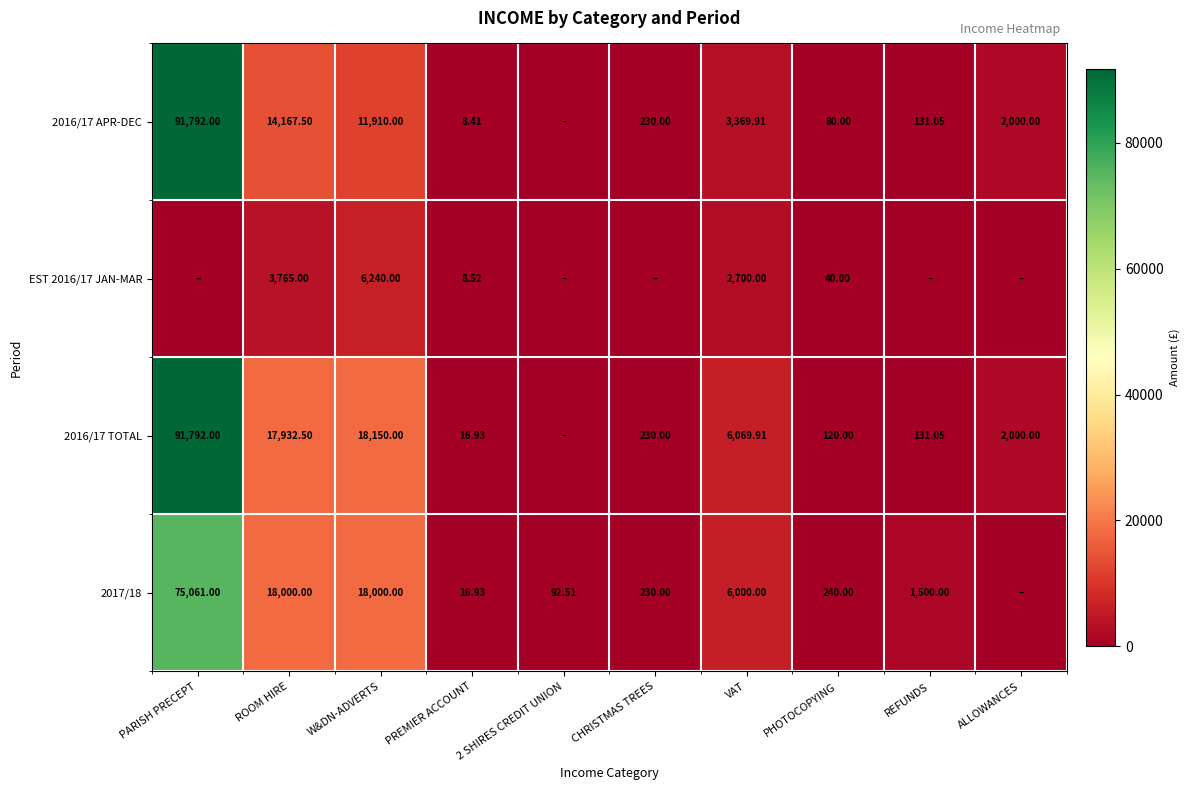

How many series are shown in this chart?

4